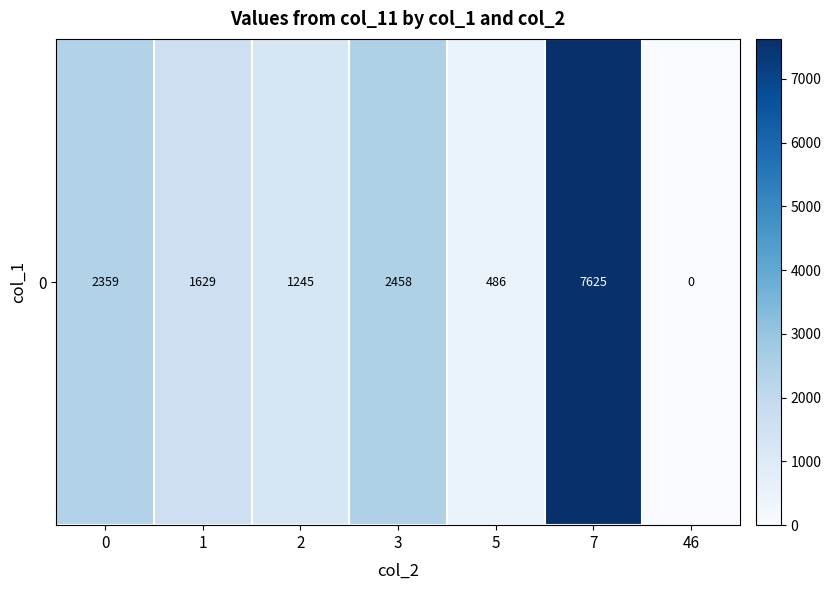

What is the greatest value displayed?

7625